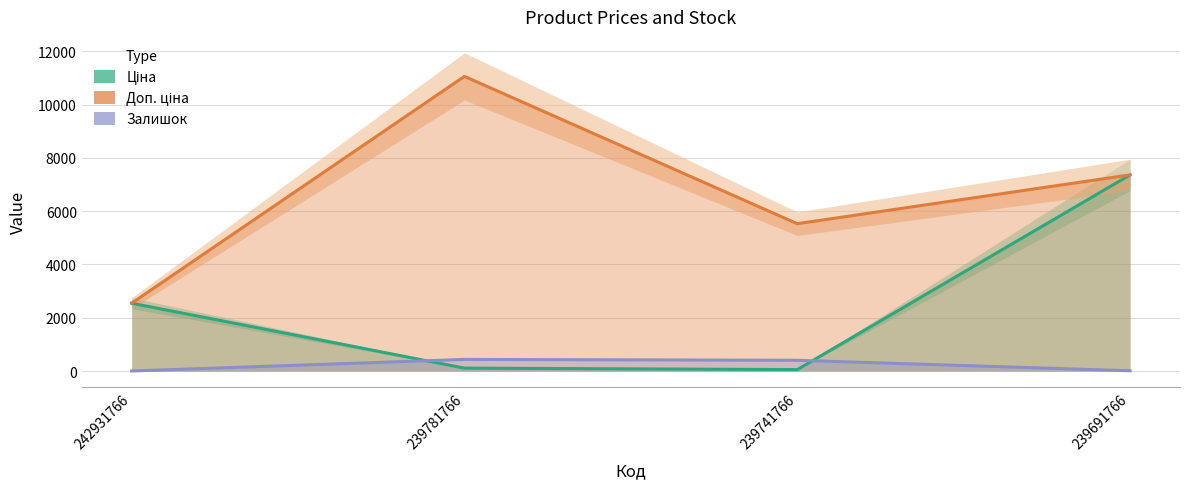

True or false: Залишок and Доп. ціна intersect in this chart.

False